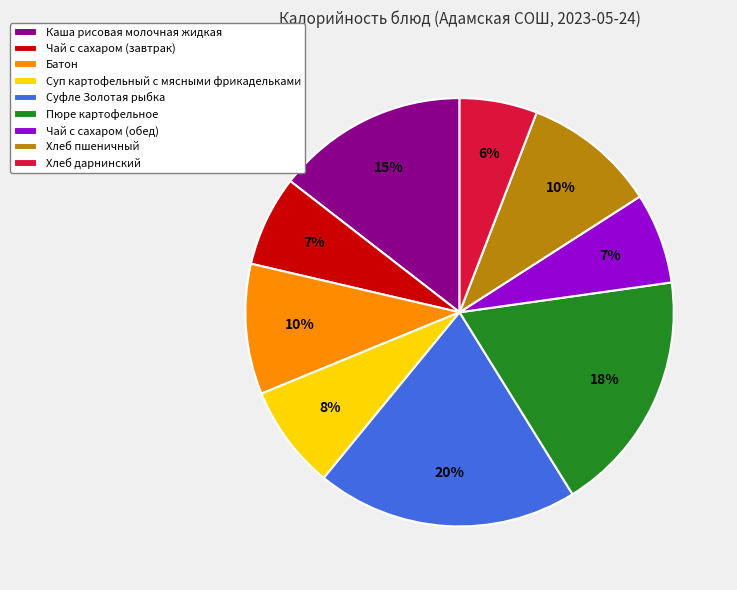

What is the largest slice in the pie chart?

Суфле Золотая рыбка